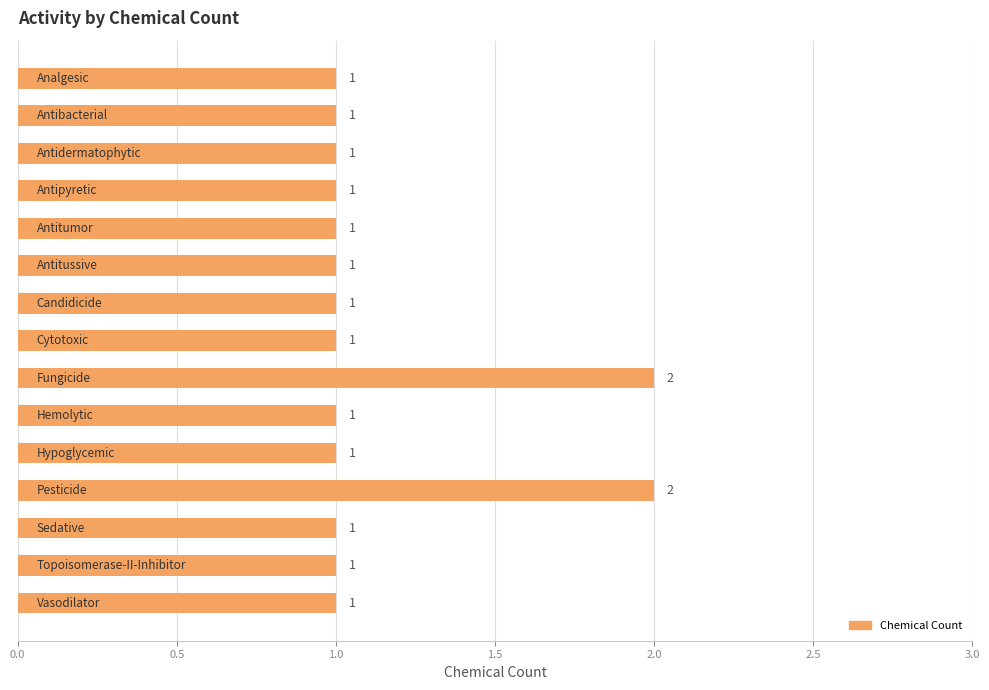

Count the values in the range 1 to 2.

15